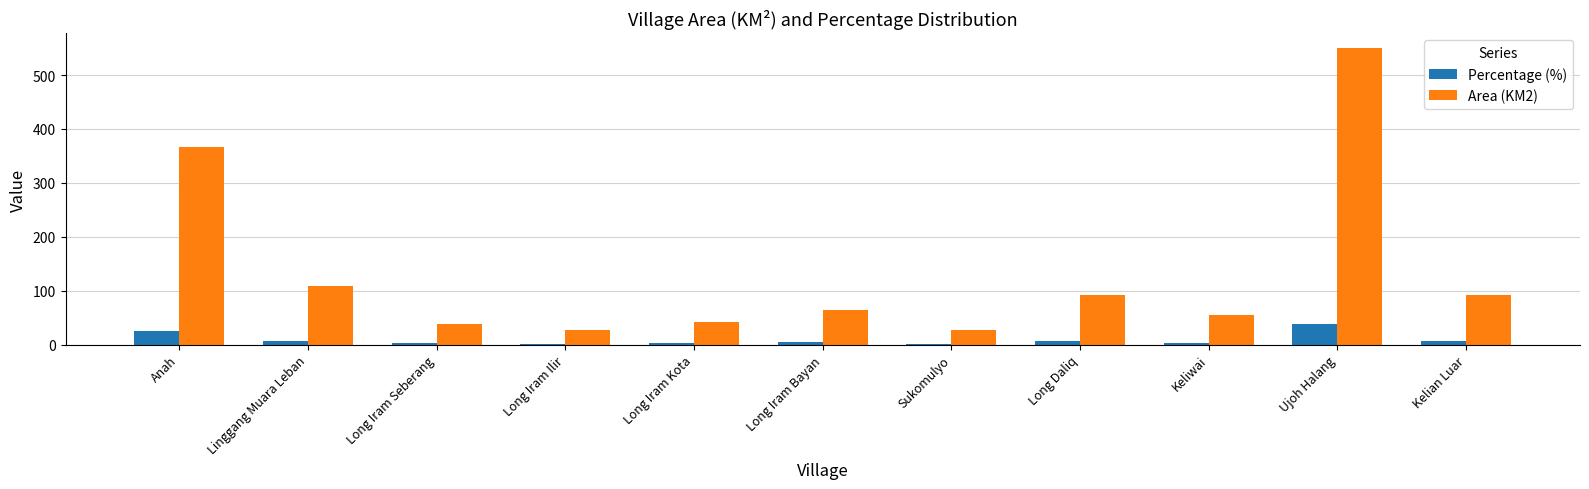

Is it true that Area (KM2) equals 27.5 at Sukomulyo?

True